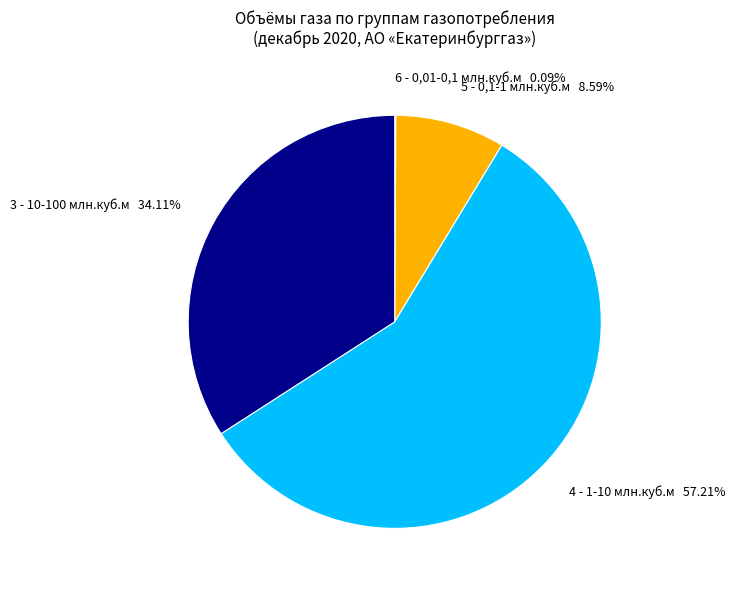

Is there any slice that represents more than half of the pie?

Yes